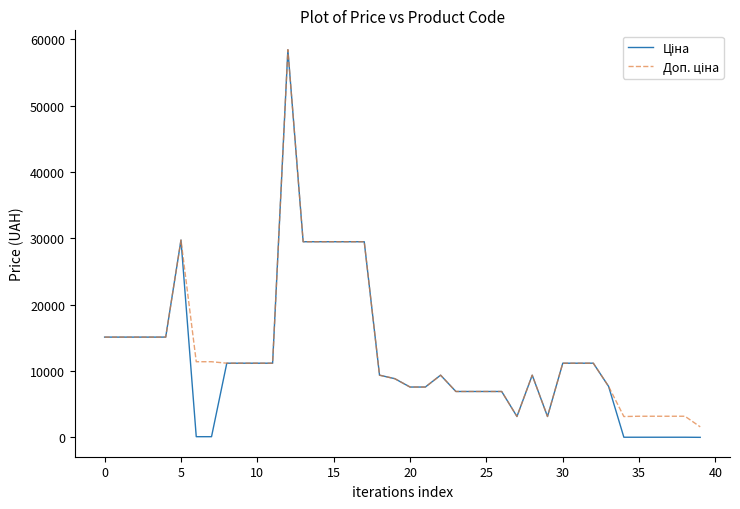

Is this an area chart (filled region under the line)?

No